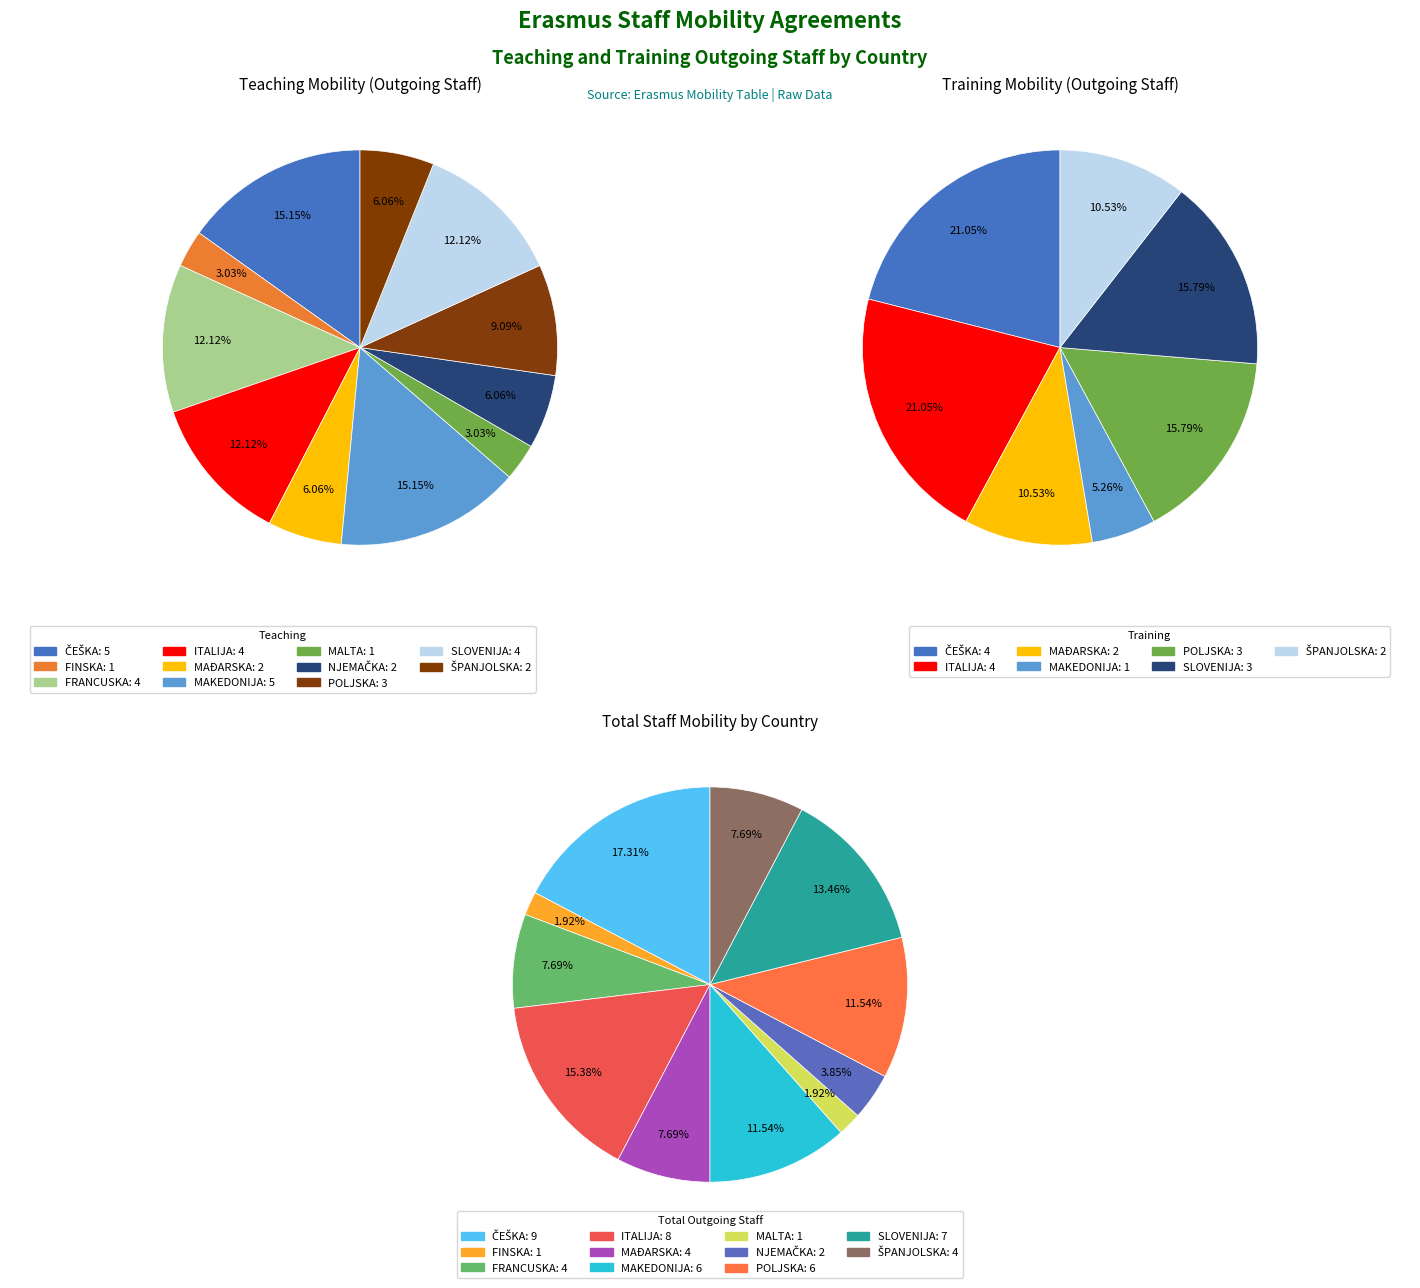

What portion of the pie excludes 3?

97.1%